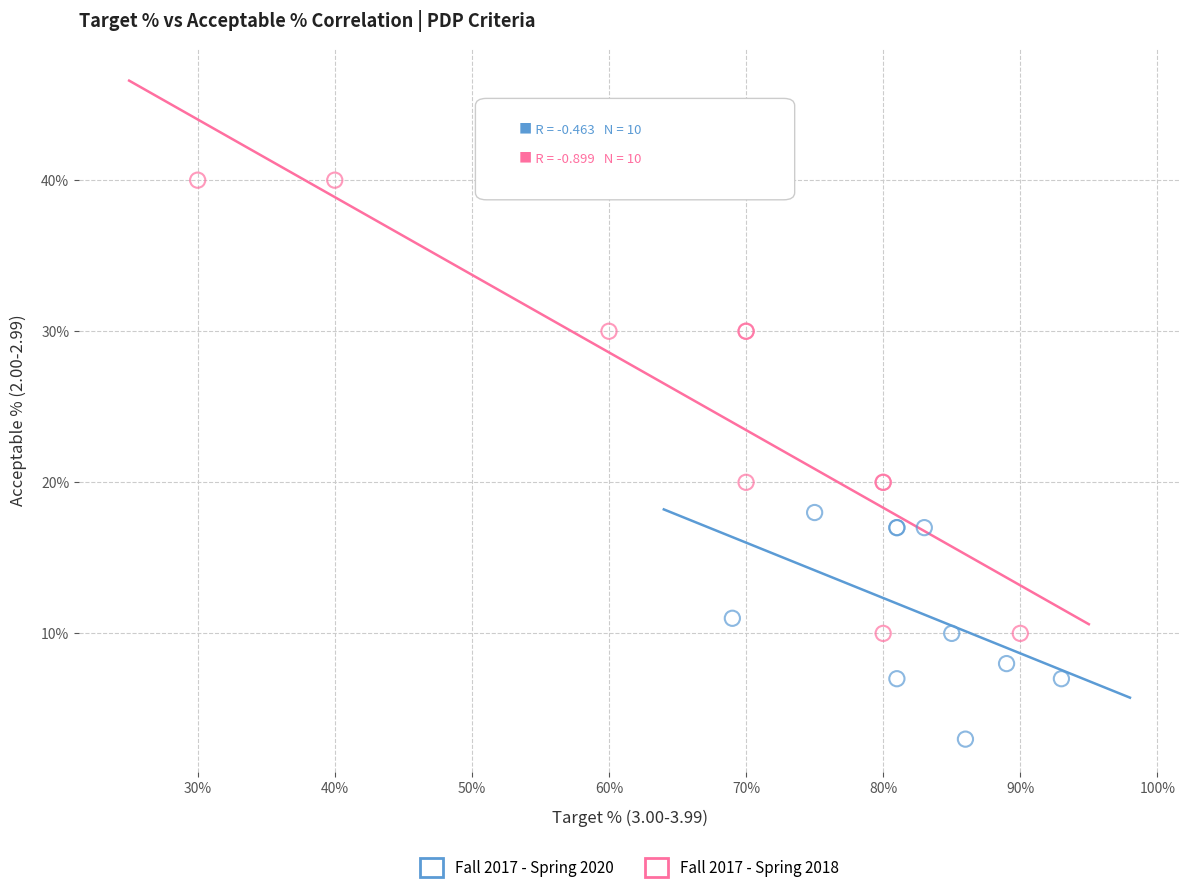

Which series reaches the minimum Y coordinate?

Fall 2017 - Spring 2020